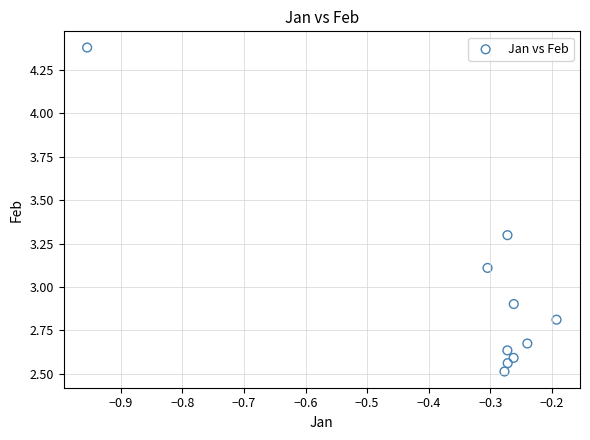

What is the range of X values (max minus min)?

0.8